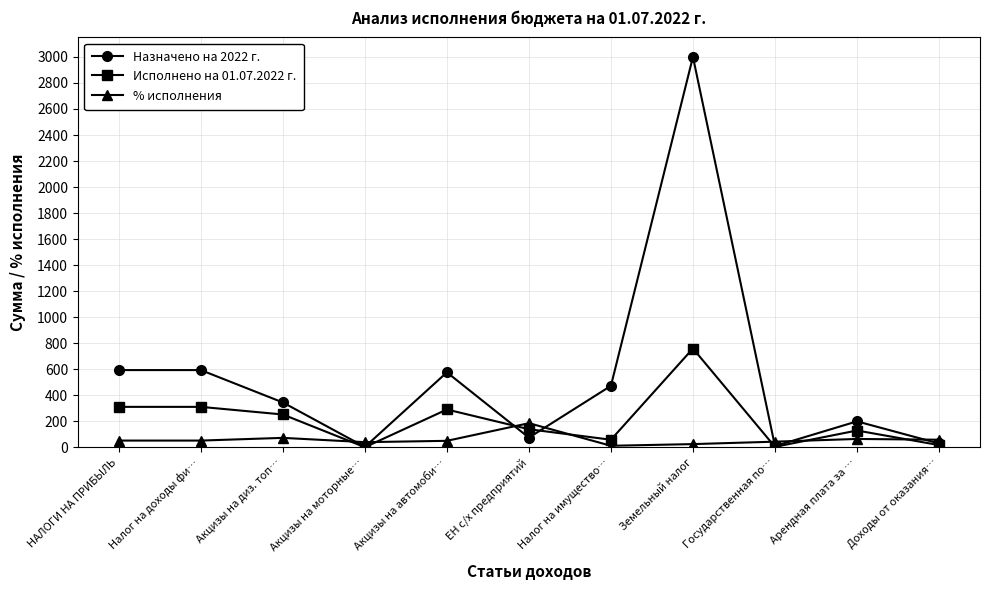

Which series changed the most between Земельный налог and Арендная плата за …?

Назначено на 2022 г.